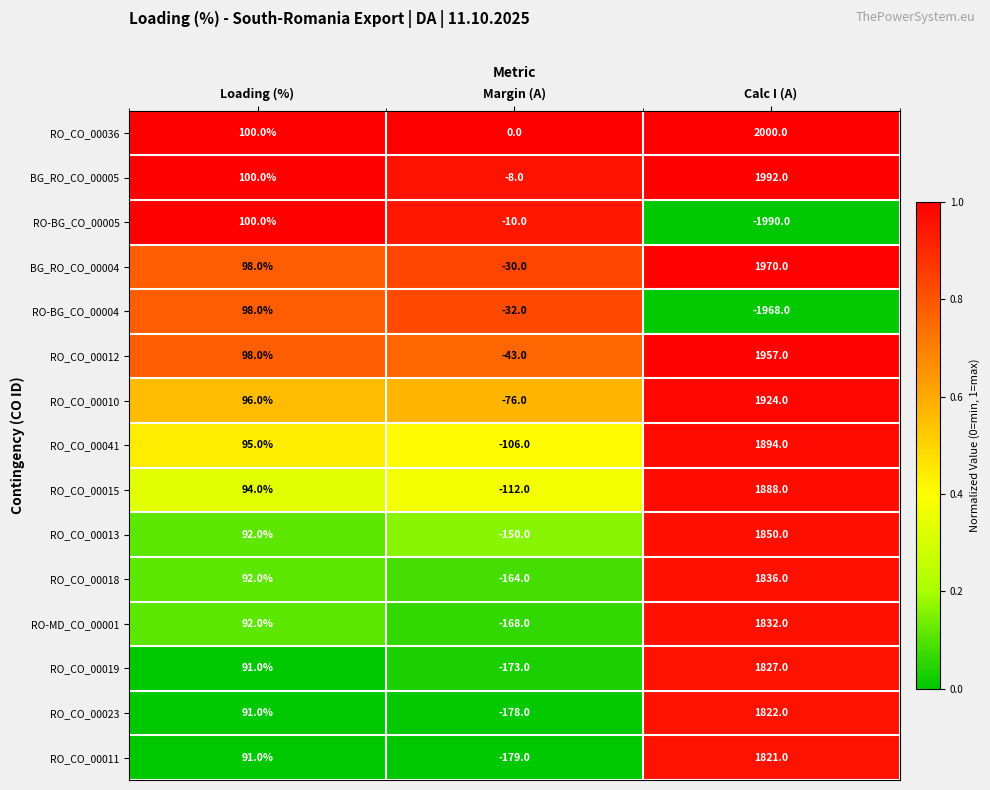

The value of RO_CO_00019 at Calc I (A) is 2913. True or false?

False